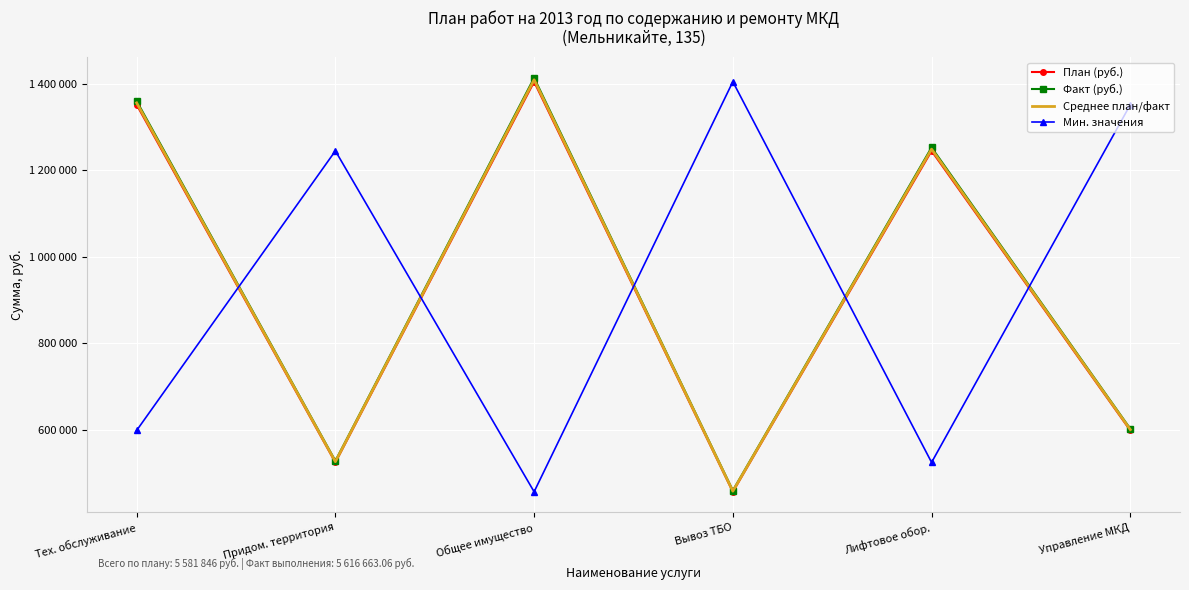

List the labels in order of Факт (руб.) value, smallest first.

Вывоз ТБО, Придом. территория, Управление МКД, Лифтовое обор., Тех. обслуживание, Общее имущество